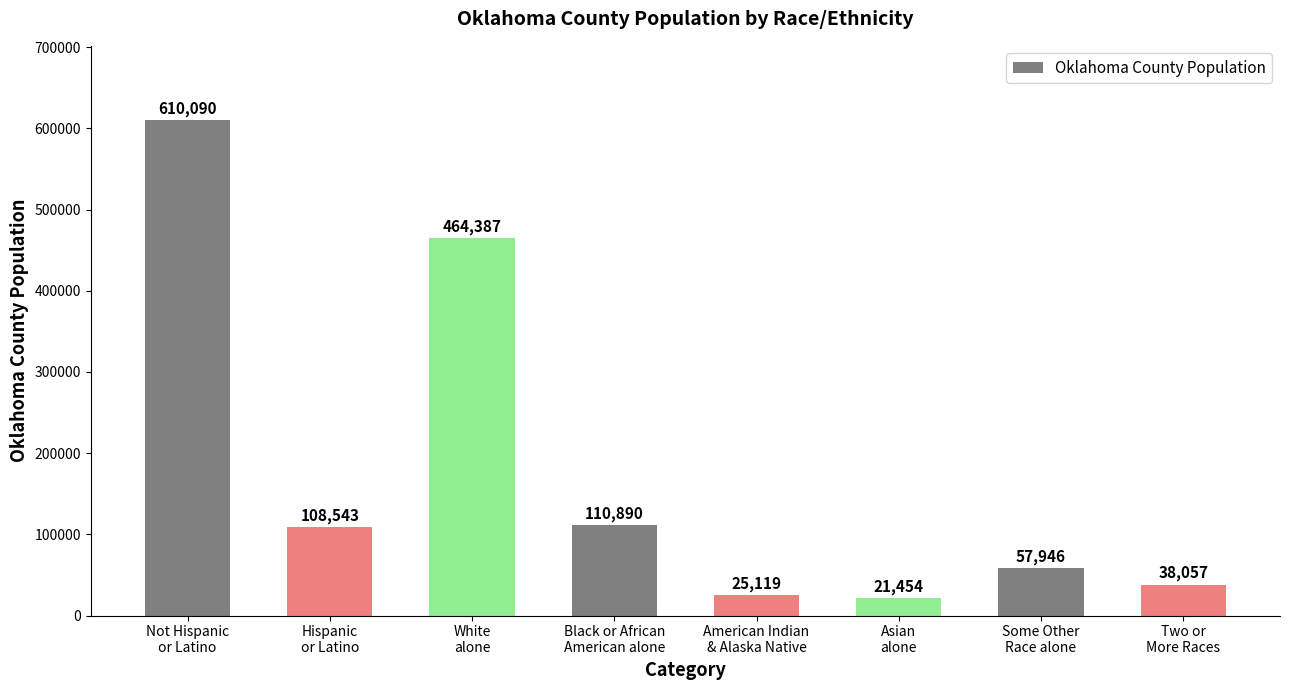

What is the difference between the maximum and minimum values?

588636